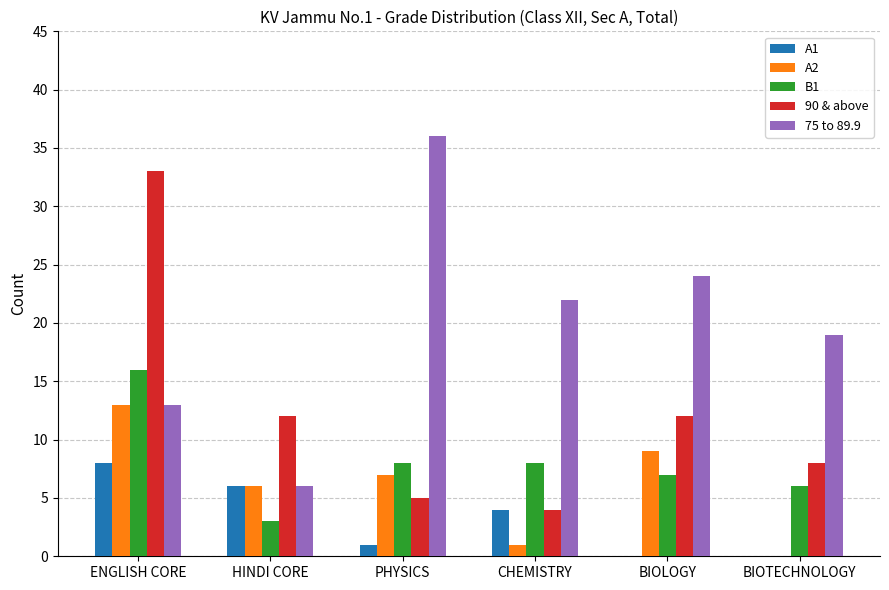

Reading left to right, list all the values displayed in this chart.

A1: ENGLISH CORE=8	HINDI CORE=6	PHYSICS=1	CHEMISTRY=4	BIOLOGY=0	BIOTECHNOLOGY=0
A2: ENGLISH CORE=13	HINDI CORE=6	PHYSICS=7	CHEMISTRY=1	BIOLOGY=9	BIOTECHNOLOGY=0
B1: ENGLISH CORE=16	HINDI CORE=3	PHYSICS=8	CHEMISTRY=8	BIOLOGY=7	BIOTECHNOLOGY=6
90 & above: ENGLISH CORE=33	HINDI CORE=12	PHYSICS=5	CHEMISTRY=4	BIOLOGY=12	BIOTECHNOLOGY=8
75 to 89.9: ENGLISH CORE=13	HINDI CORE=6	PHYSICS=36	CHEMISTRY=22	BIOLOGY=24	BIOTECHNOLOGY=19